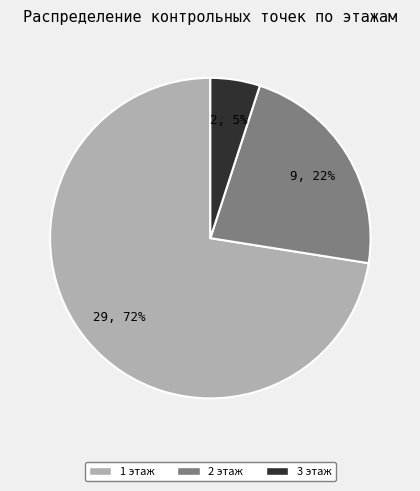

How many segments does this pie chart have?

3